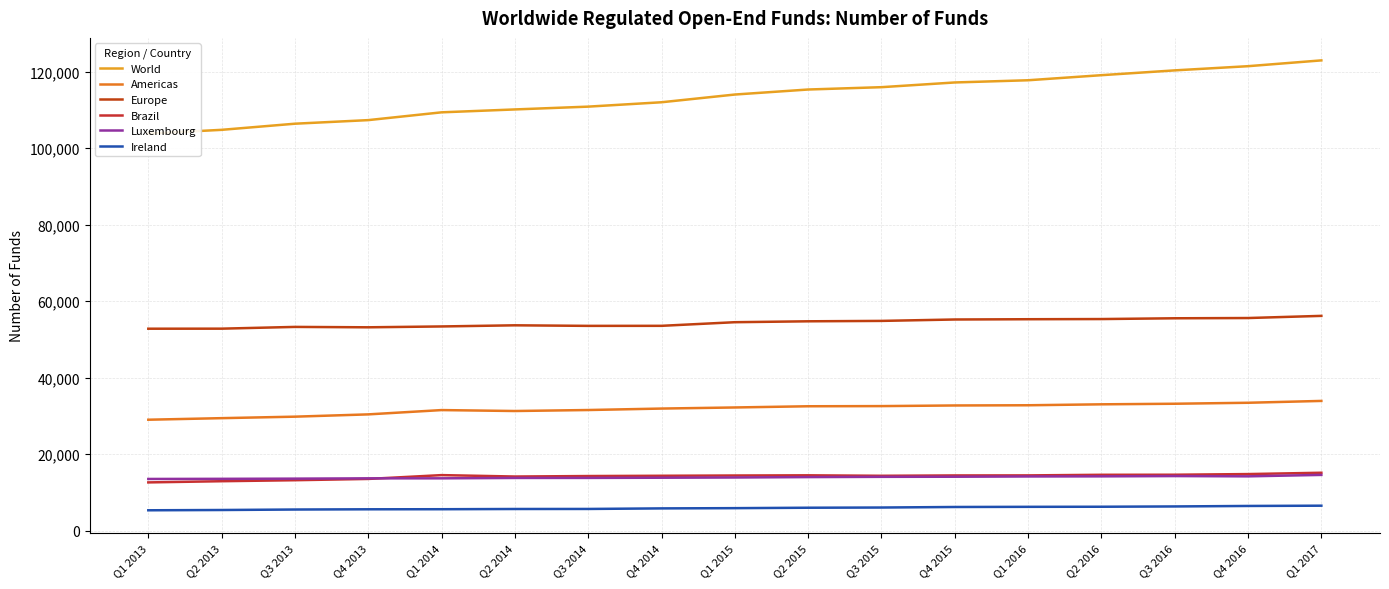

What is the difference between the highest and lowest values at Q1 2015?

108093